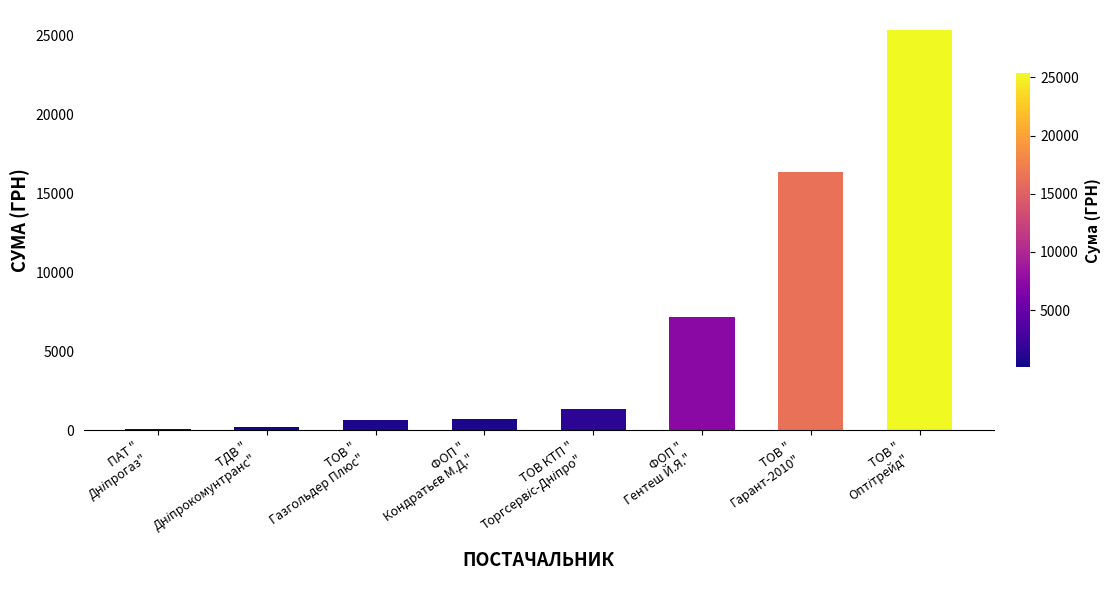

What is the sum of all values?

52005.0